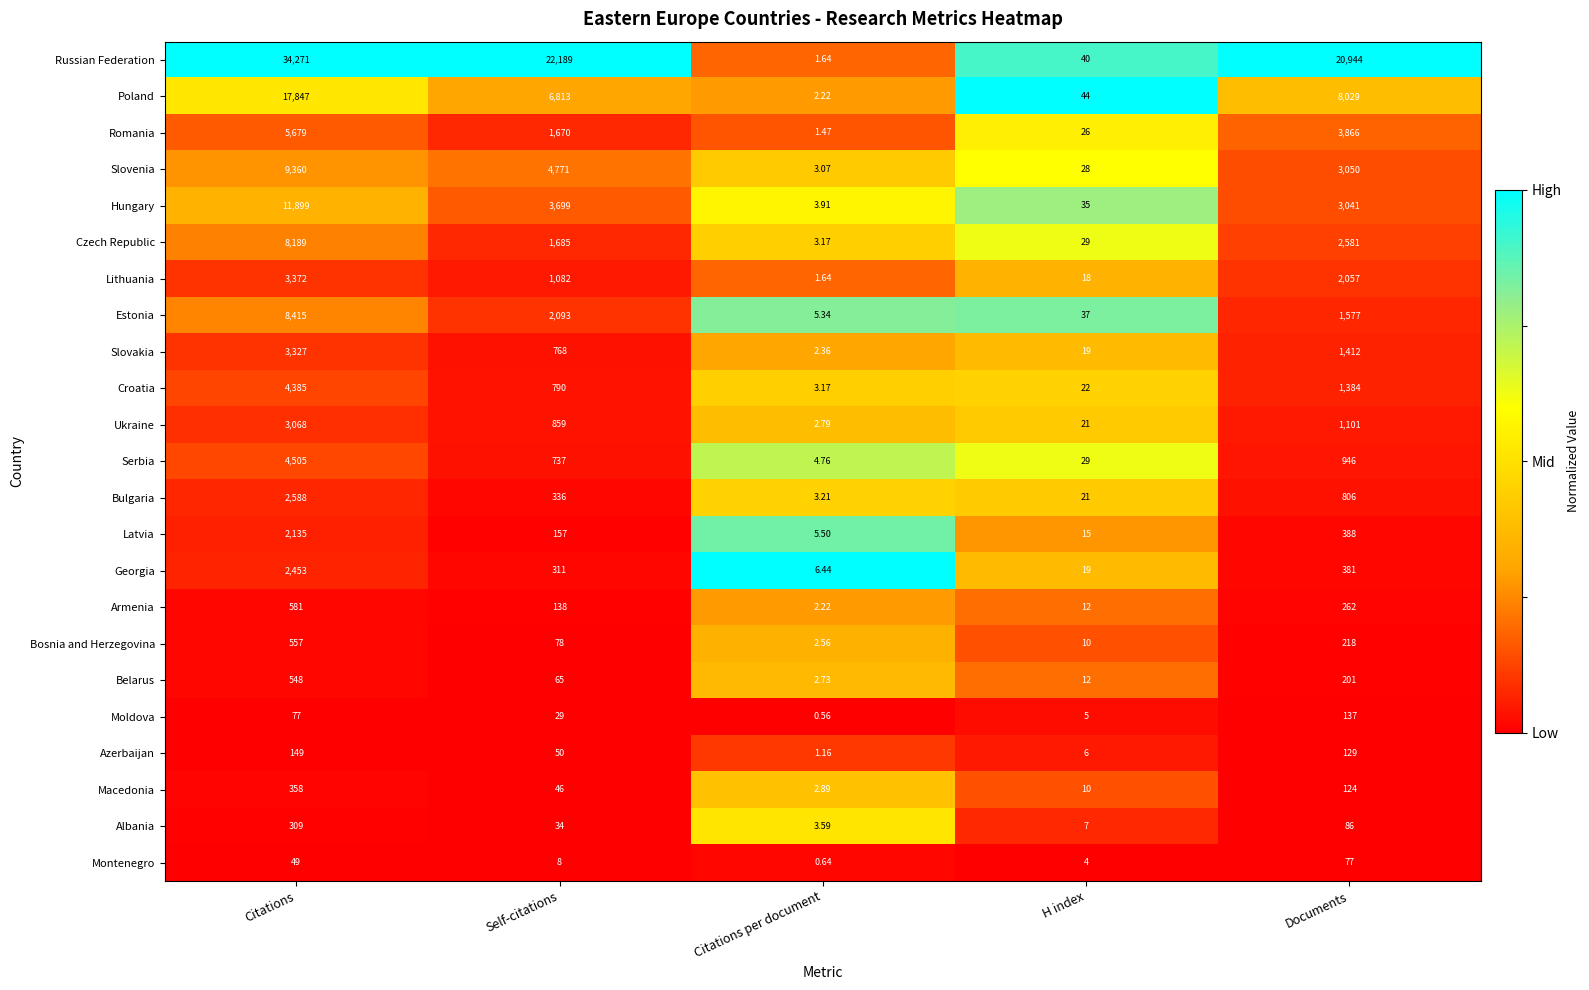

At which category does the chart reach its peak across all series?

Citations